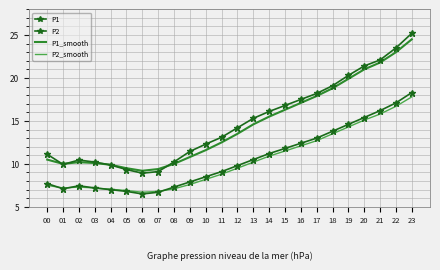

What is the difference between the maximum and minimum values in the P1_smooth series?

15.3